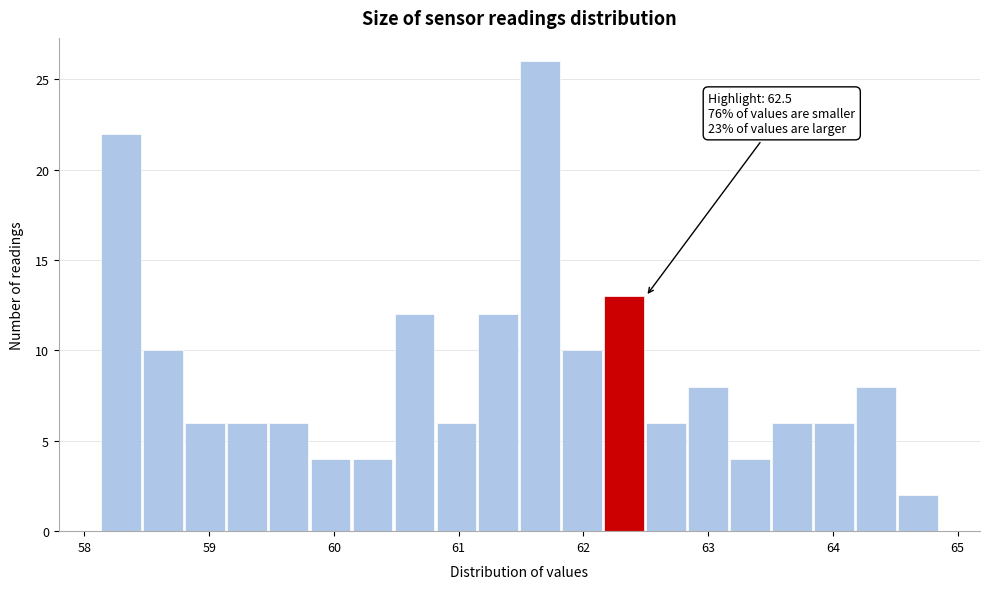

Around what value on the x-axis is the tallest bar? Give the approximate position of its centre, as read against the axis.

61.7